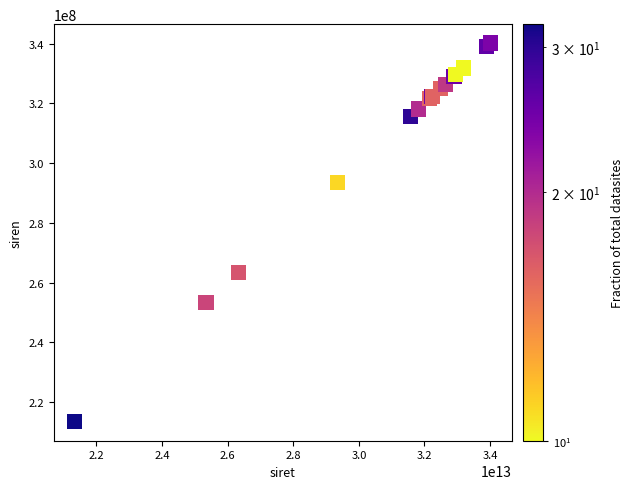

What Y value in the scatter plot is closest to 276802661?

263403693